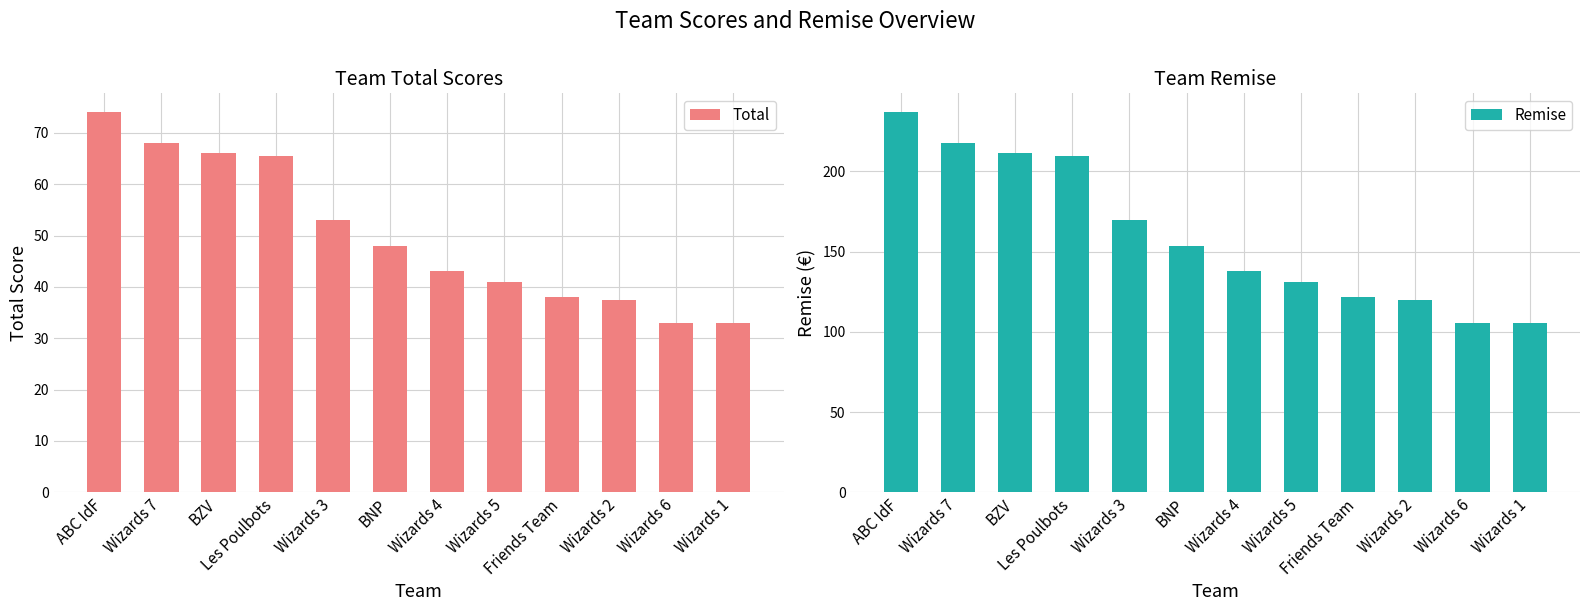

What value does the Remise series have at Wizards 7?

217.6